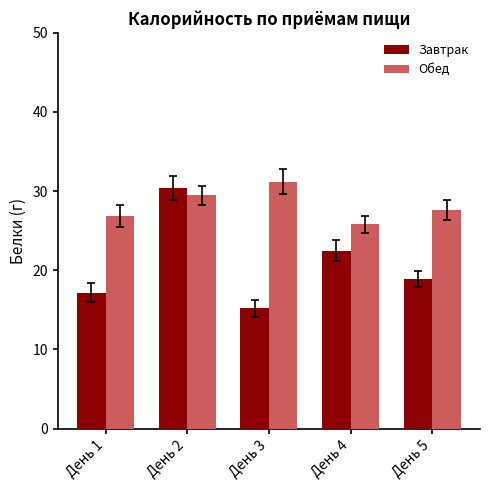

True or false: Завтрак has a value of 17.2 at День 1.

True